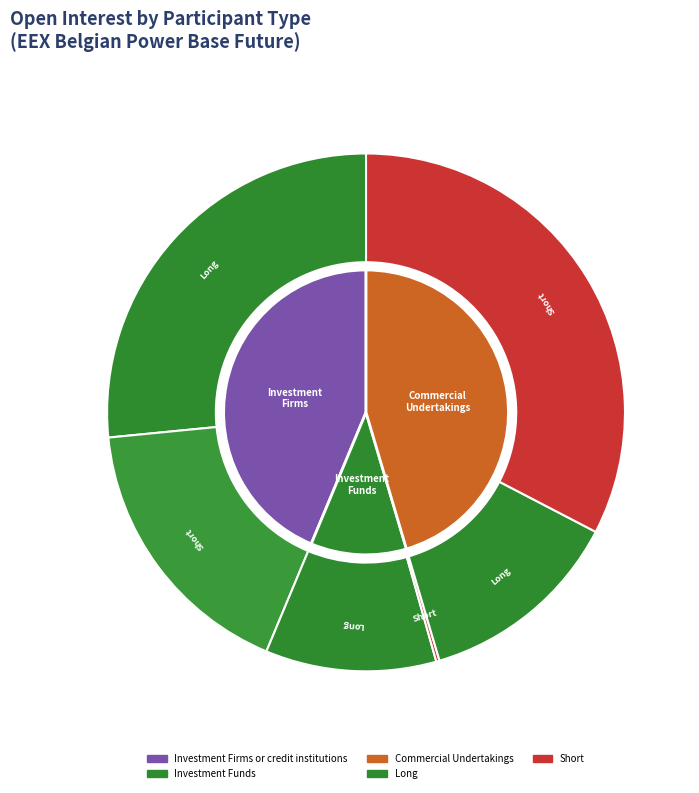

What is the majority slice?

Long